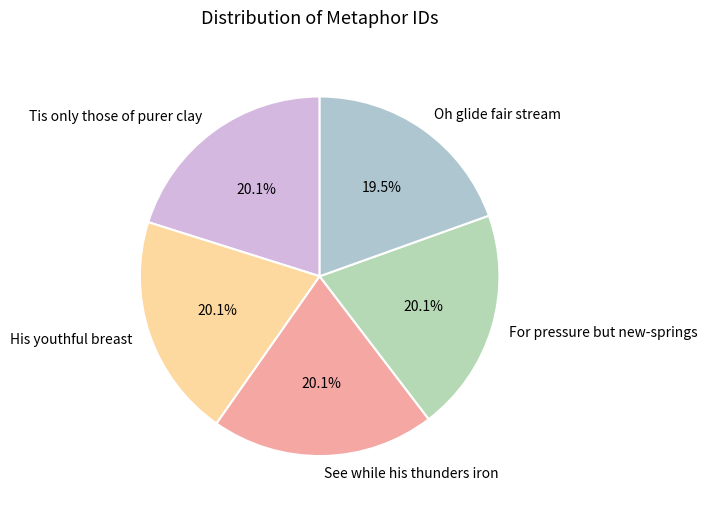

Approximately how many times larger is the value at Tis only those of purer clay compared to See while his thunders iron?

1.0